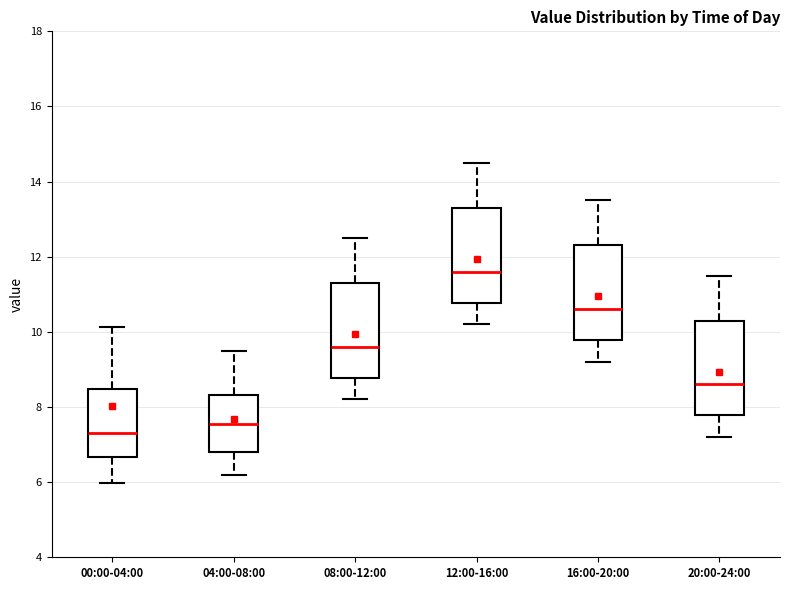

Reading left to right, read every box against the y-axis: the position of its median line, the range the box covers, and the ends of its whiskers. The values are not printed on the chart, so give them approximately, as read against the axis.

00:00-04:00: median 7.4, box 6.6 to 8.4, whiskers 6.0 to 10.2
04:00-08:00: median 7.6, box 6.8 to 8.4, whiskers 6.2 to 9.6
08:00-12:00: median 9.6, box 8.8 to 11.4, whiskers 8.2 to 12.6
12:00-16:00: median 11.6, box 10.8 to 13.4, whiskers 10.2 to 14.6
16:00-20:00: median 10.6, box 9.8 to 12.4, whiskers 9.2 to 13.6
20:00-24:00: median 8.6, box 7.8 to 10.4, whiskers 7.2 to 11.6